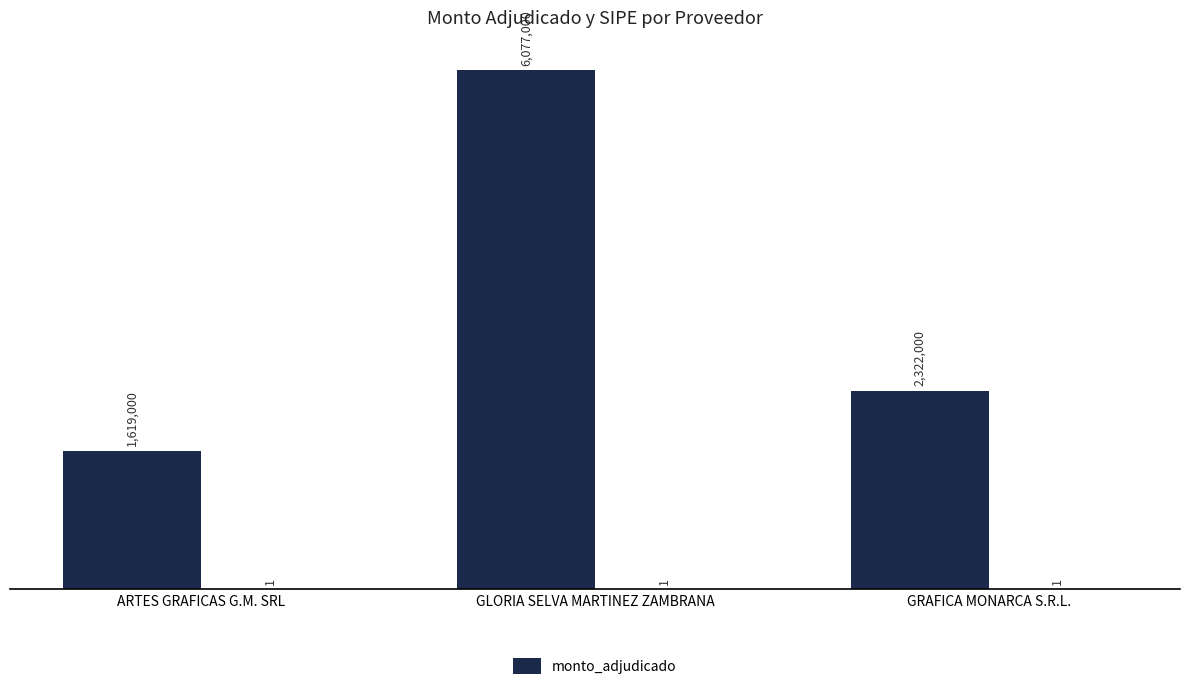

The value at GRAFICA MONARCA S.R.L. is 785524. True or false?

False